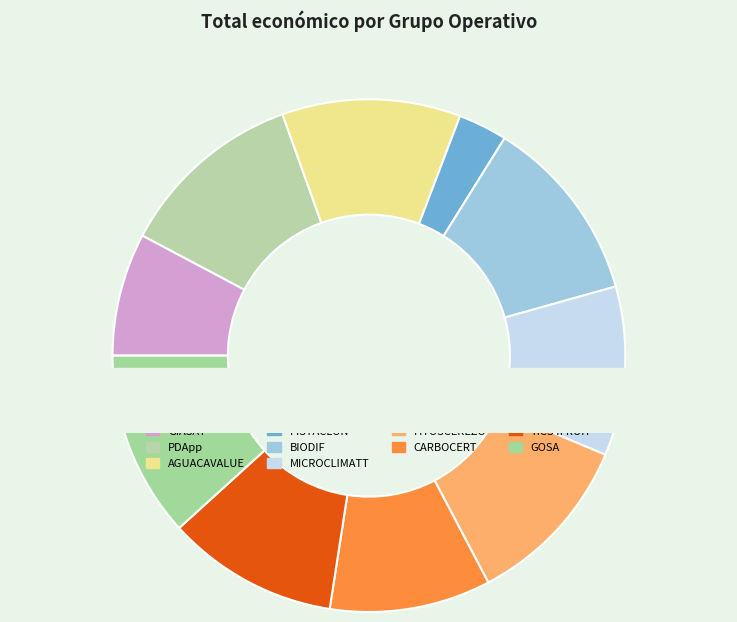

Count the number of slices in the pie.

11